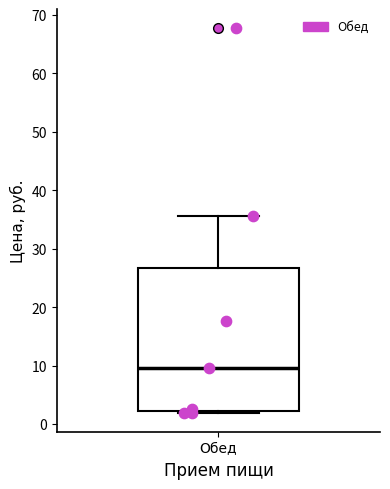

Transcribe this box plot: give where the median line is, the range the box spans, and where the two whiskers end, as read against the y-axis. The values are not printed on the chart, so give them approximately, as read against the axis.

median 10, box 2 to 27, whiskers 2 to 36